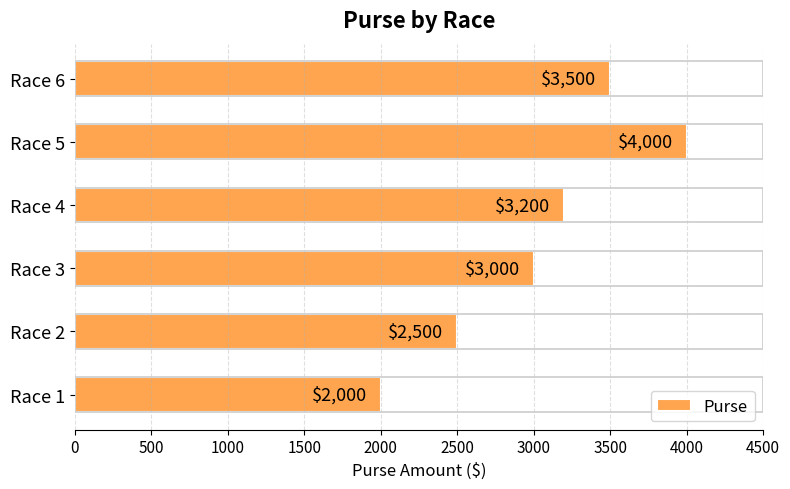

What is the sum of all values?

18200